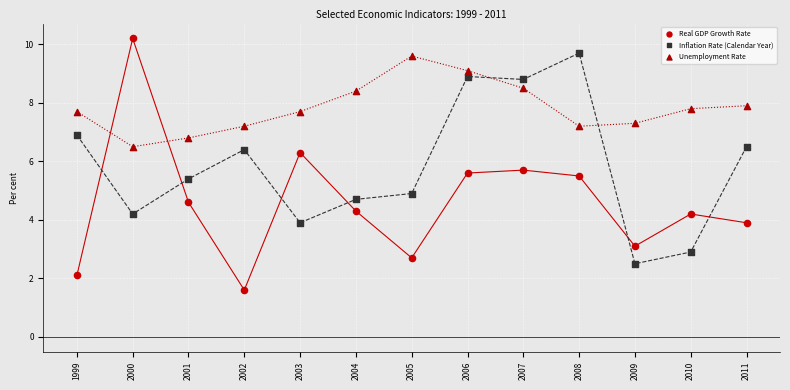

Which series has the widest spread of Y values?

Real GDP Growth Rate